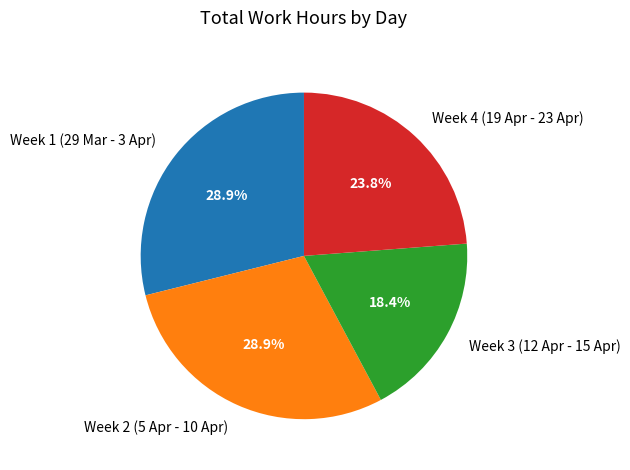

Between Week 4 (19 Apr - 23 Apr) and Week 2 (5 Apr - 10 Apr), which is larger?

Week 2 (5 Apr - 10 Apr)